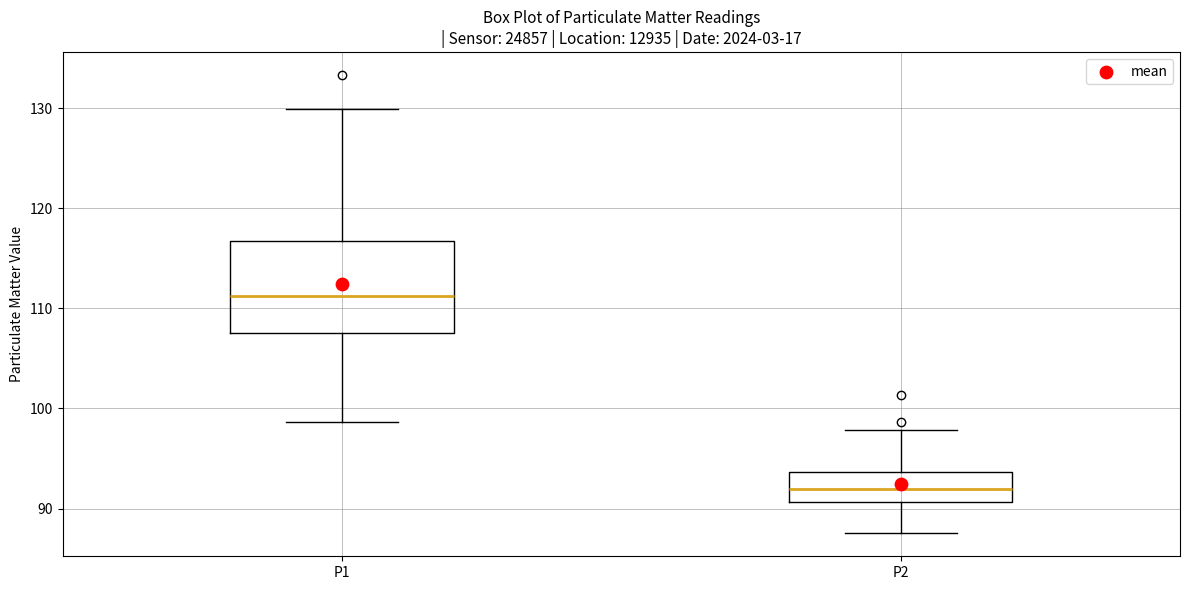

Where does the median line of the box for P2 sit on the y-axis? The values are not printed on the chart, so give them approximately, as read against the axis.

92